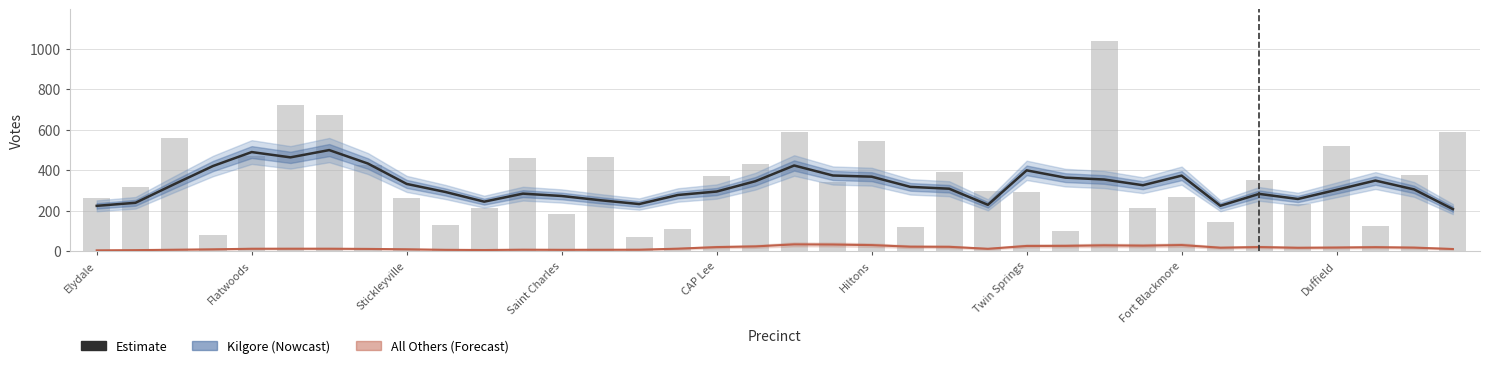

What is the lowest value of the All Others series?

3.6